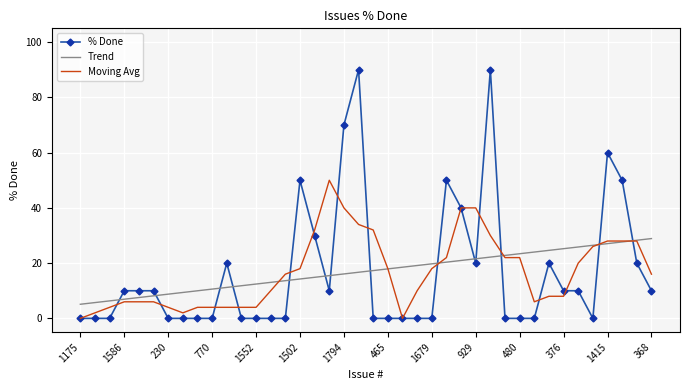

Reading right to left, transcribe all the data shown in this chart.

% Done: 10.0	20.0	50.0	60.0	0.0	10.0	10.0	20.0	0.0	0.0	0.0	90.0	20.0	40.0	50.0	0.0	0.0	0.0	0.0	0.0	90.0	70.0	10.0	30.0	50.0	0.0	0.0	0.0	0.0	20.0	0.0	0.0	0.0	0.0	10.0	10.0	10.0	0.0	0.0	0.0
Trend: 28.9	28.3	27.7	27.1	26.5	25.8	25.2	24.6	24.0	23.4	22.8	22.2	21.6	21.0	20.4	19.7	19.1	18.5	17.9	17.3	16.7	16.1	15.5	14.9	14.3	13.6	13.0	12.4	11.8	11.2	10.6	10.0	9.4	8.8	8.2	7.5	6.9	6.3	5.7	5.1
Moving Avg: 16.0	28.0	28.0	28.0	26.0	20.0	8.0	8.0	6.0	22.0	22.0	30.0	40.0	40.0	22.0	18.0	10.0	0.0	18.0	32.0	34.0	40.0	50.0	32.0	18.0	16.0	10.0	4.0	4.0	4.0	4.0	4.0	2.0	4.0	6.0	6.0	6.0	4.0	2.0	0.0